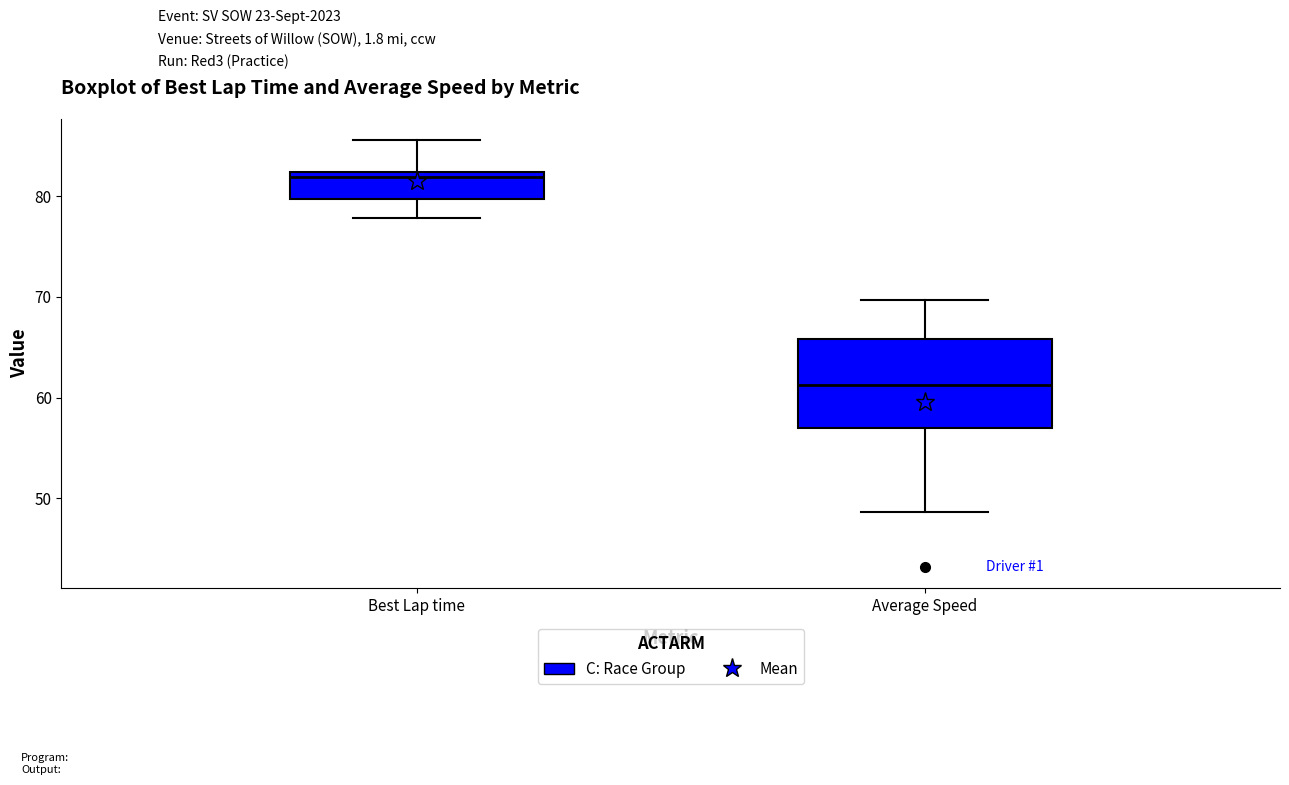

Reading left to right, read every box against the y-axis: the position of its median line, the range the box covers, and the ends of its whiskers. The values are not printed on the chart, so give them approximately, as read against the axis.

Best Lap time: median 82 (just below the box's upper edge), box 80 to 82, whiskers 78 to 86
Average Speed: median 61, box 57 to 66, whiskers 49 to 70